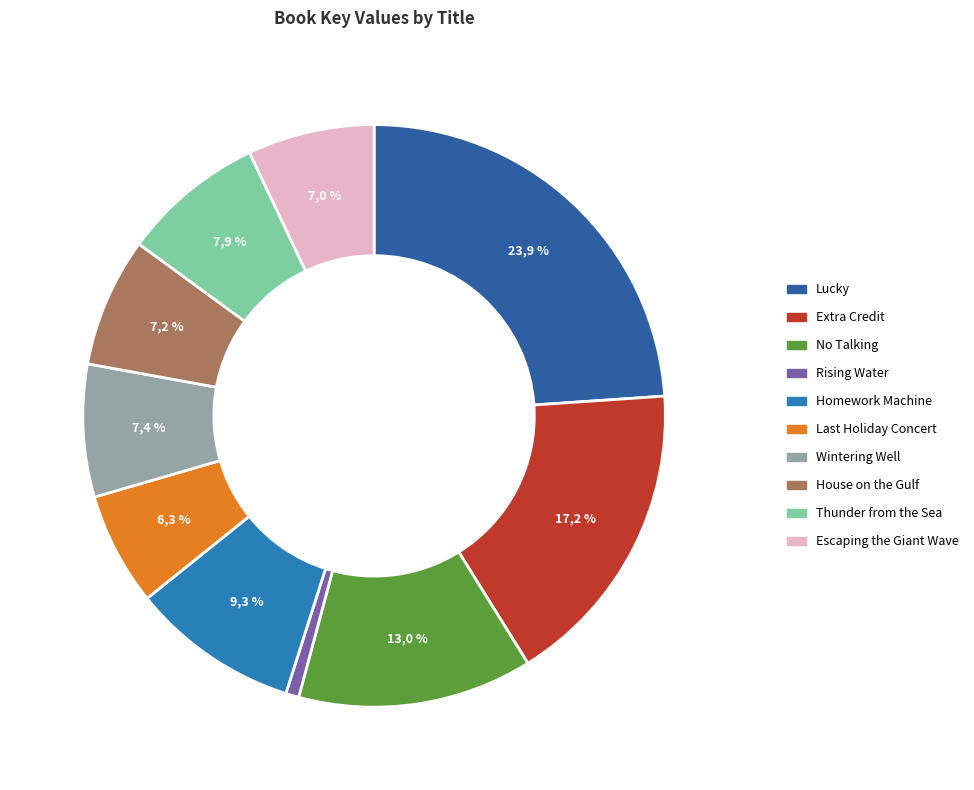

What percentage is the Extra Credit slice, to the nearest percent?

17%